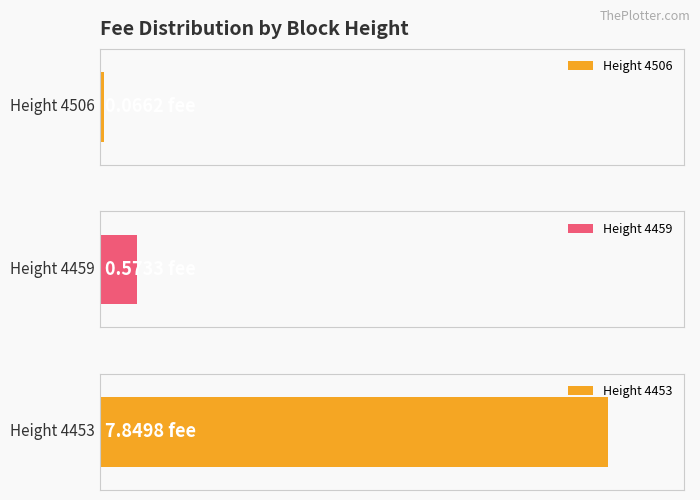

List the labels in order of value, largest first.

4453, 4459, 4506